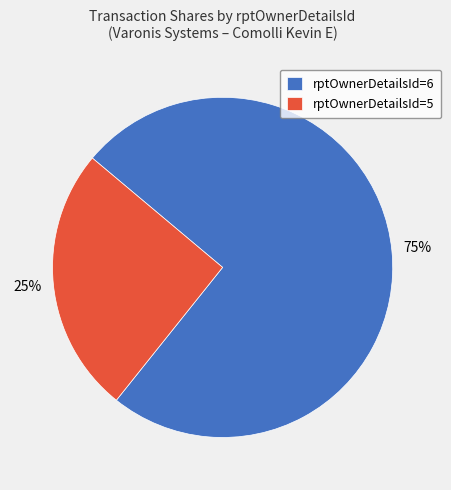

To the nearest percent, what is the average slice percentage?

50%